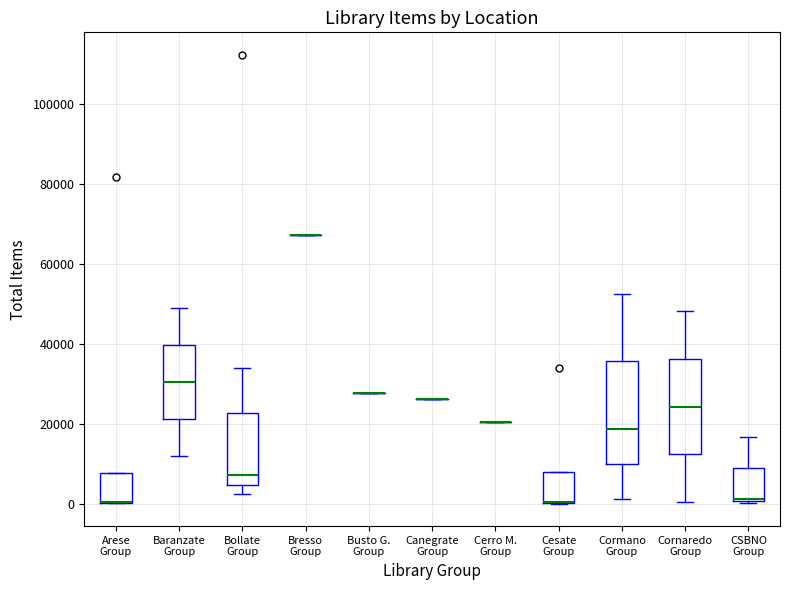

Reading left to right, transcribe this box plot: for each box, give where its median line is, the range the box spans, and where its two whiskers end, as read against the y-axis. The values are not printed on the chart, so give them approximately, as read against the axis.

Arese Group: median 0 (drawn on the box's lower edge), box 0 to 8000, whiskers 0 to 8000
Baranzate Group: median 30000, box 22000 to 40000, whiskers 12000 to 48000
Bollate Group: median 8000, box 4000 to 22000, whiskers 2000 to 34000
Bresso Group: box collapsed to a line at 68000, whiskers 68000 to 68000
Busto G. Group: box collapsed to a line at 28000, whiskers 28000 to 28000
Canegrate Group: box collapsed to a line at 26000, whiskers 26000 to 26000
Cerro M. Group: box collapsed to a line at 20000, whiskers 20000 to 20000
Cesate Group: median 0 (drawn on the box's lower edge), box 0 to 8000, whiskers 0 to 8000
Cormano Group: median 18000, box 10000 to 36000, whiskers 2000 to 52000
Cornaredo Group: median 24000, box 12000 to 36000, whiskers 0 to 48000
CSBNO Group: median 2000, box 0 to 8000, whiskers 0 (just below the box's lower edge) to 16000